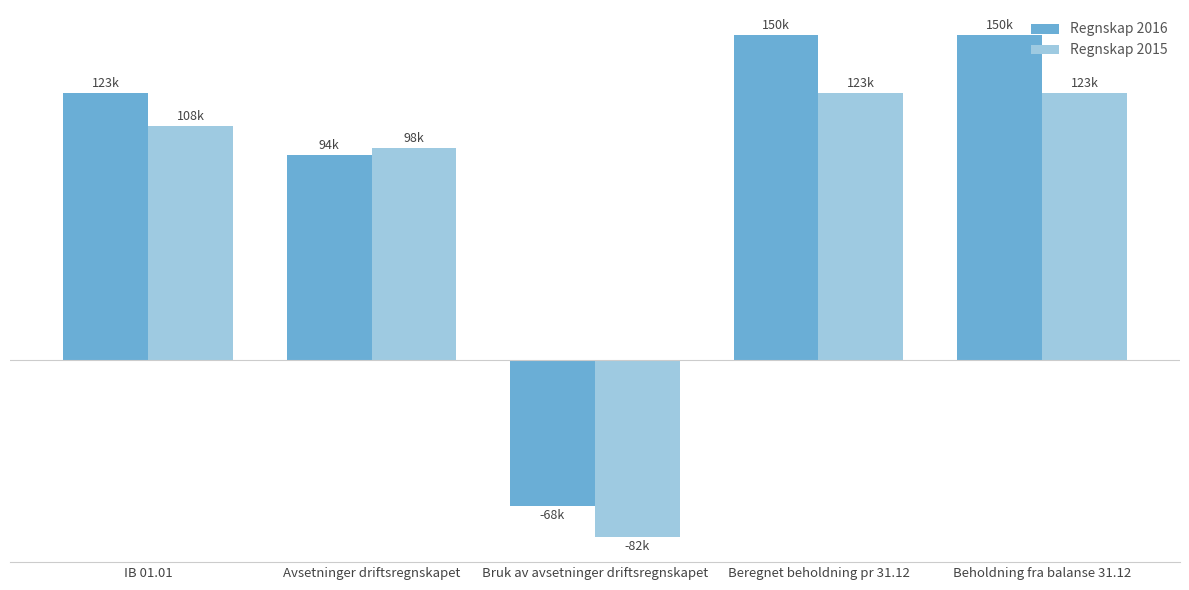

At which label does Regnskap 2016 reach its minimum?

Bruk av avsetninger driftsregnskapet